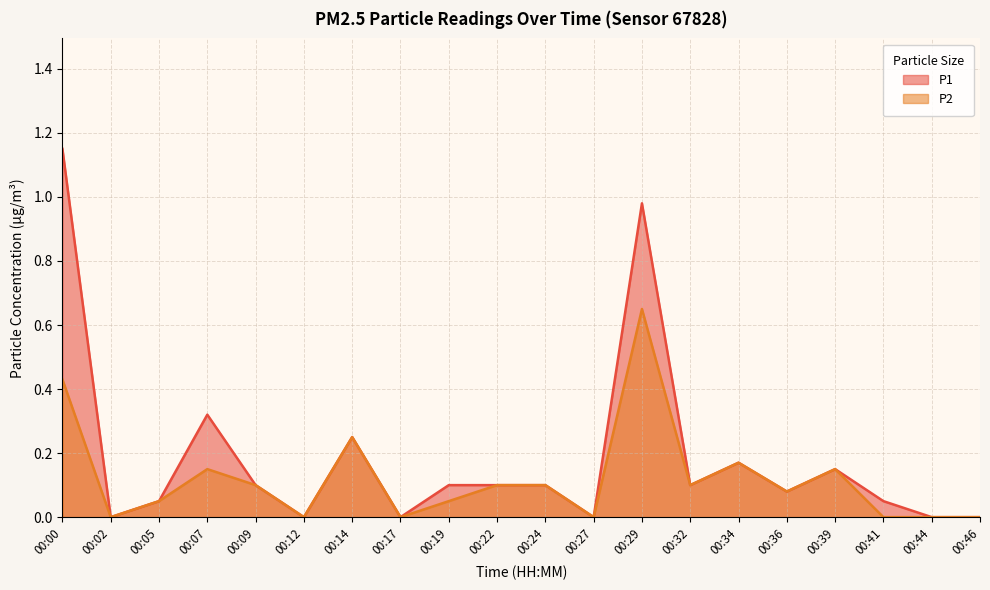

Does the chart display data point markers on the line(s)?

No